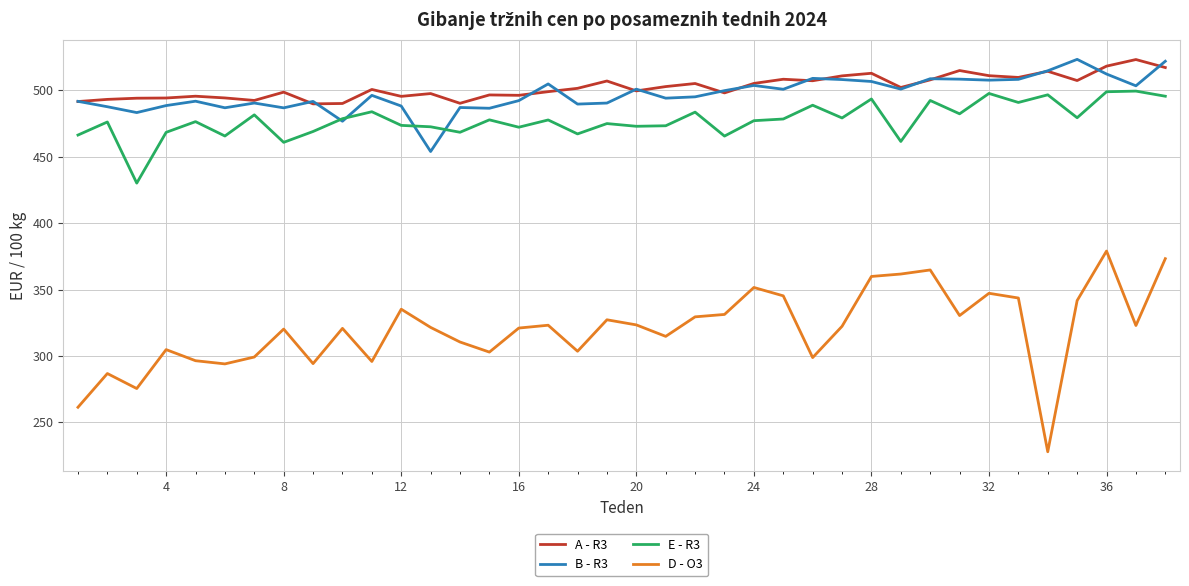

Which series has the largest range (max minus min)?

D - O3